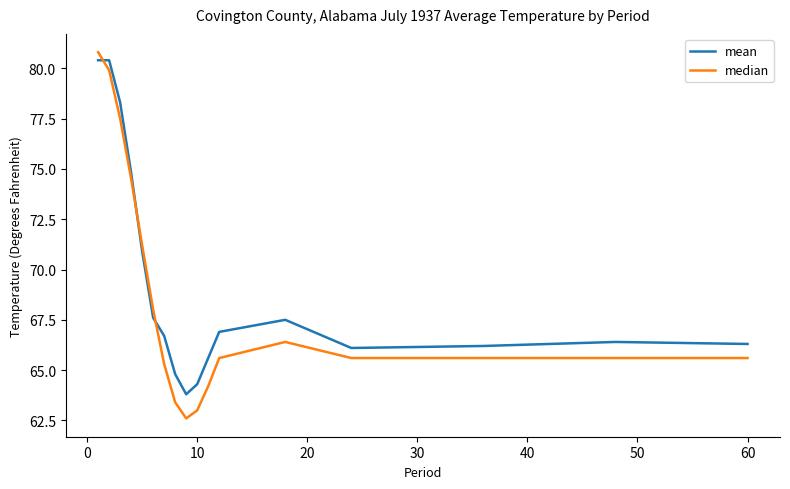

What is the minimum value for mean?

63.8